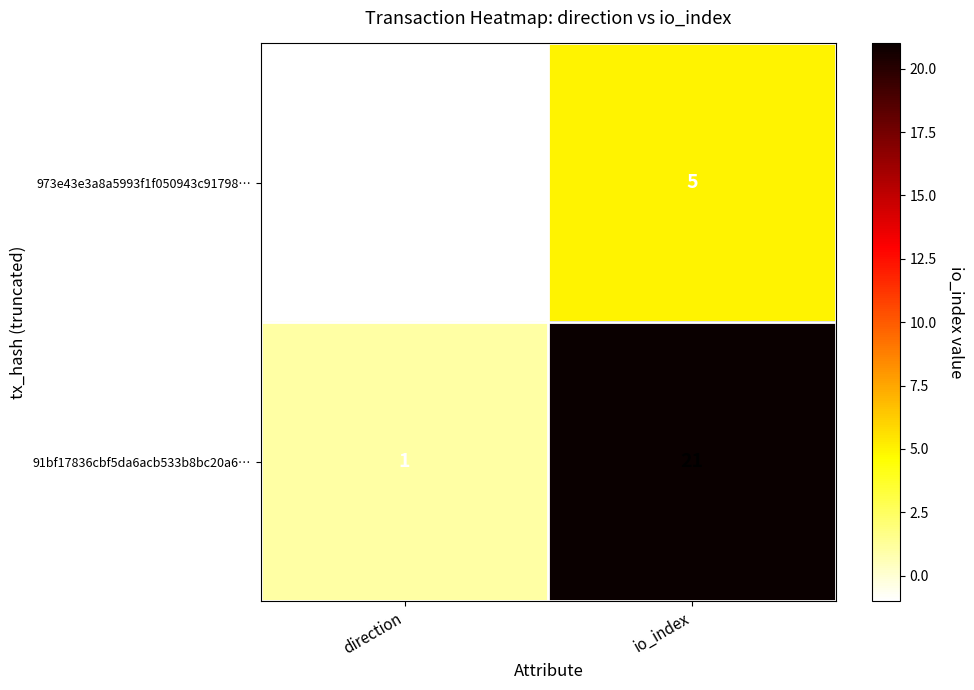

List the series in order of their peak value, lowest first.

973e43e3a8a5993f1f050943c91798…, 91bf17836cbf5da6acb533b8bc20a6…